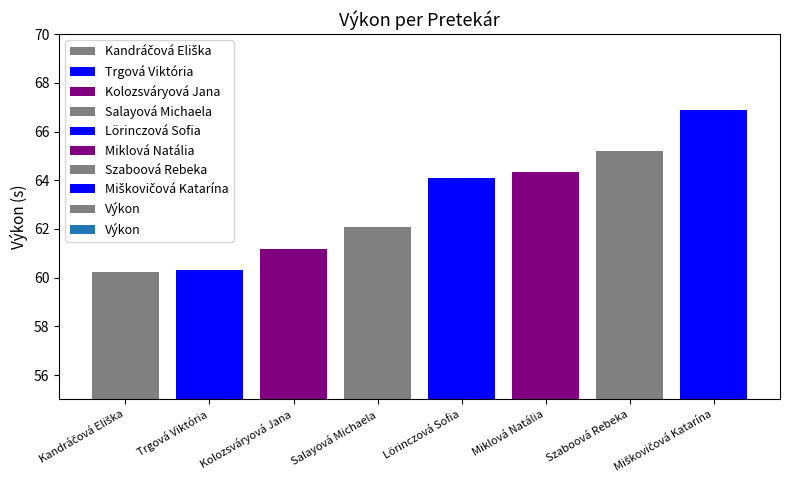

What is the maximum value shown in the chart?

66.9